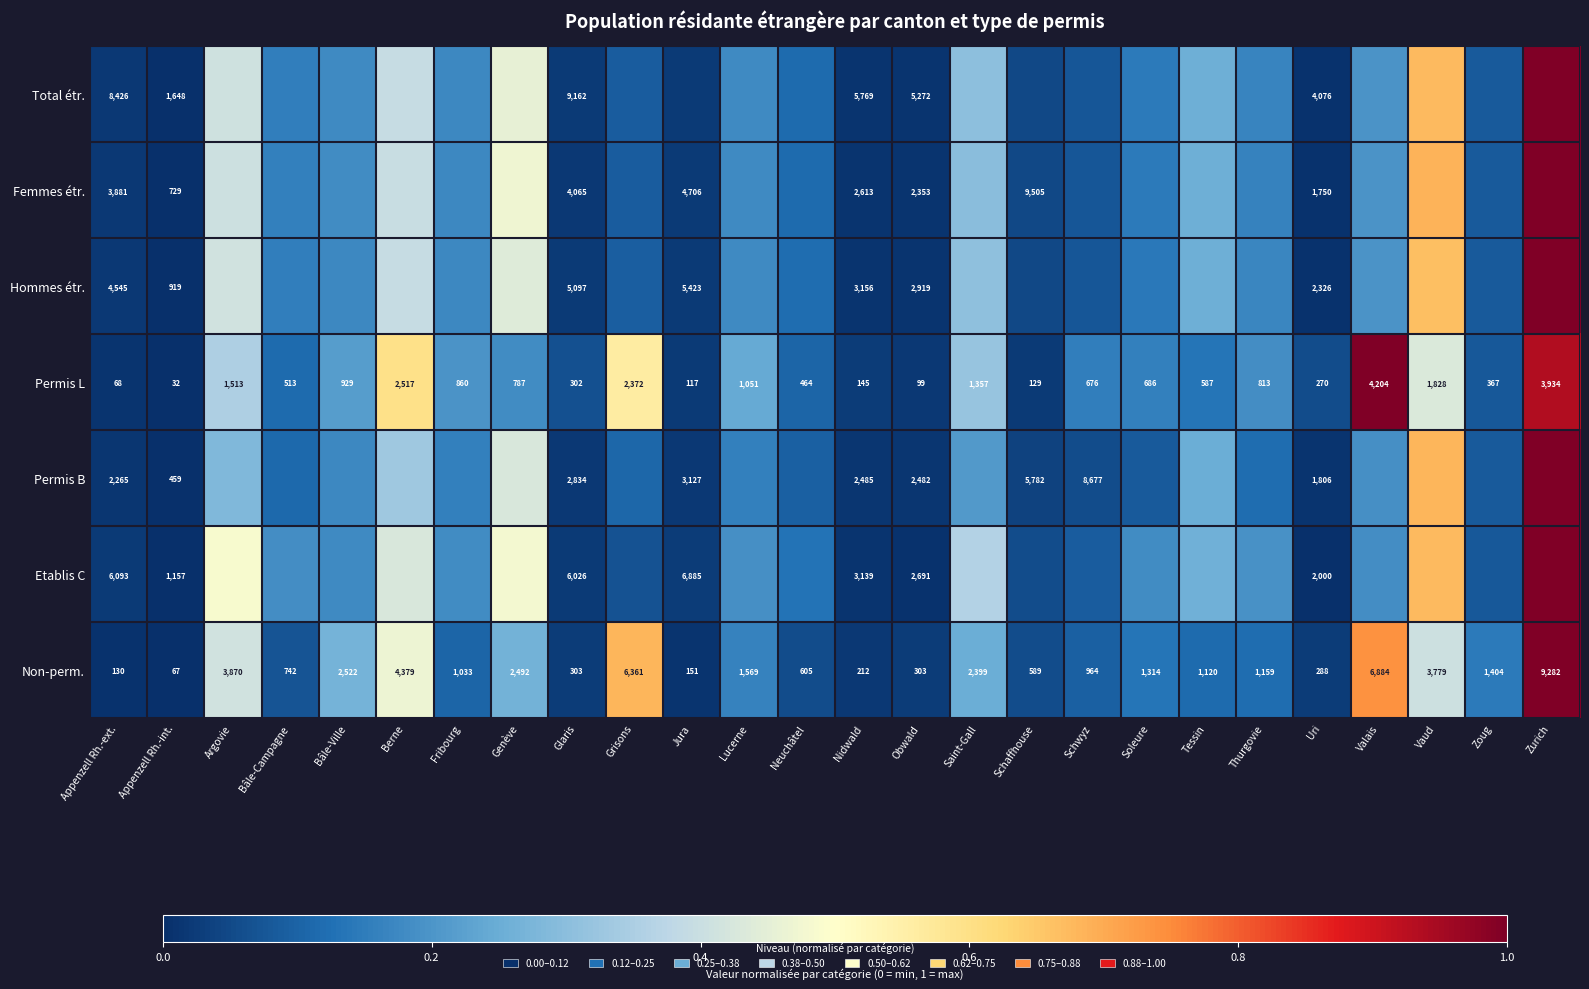

What is the maximum value shown in the chart?

1.0